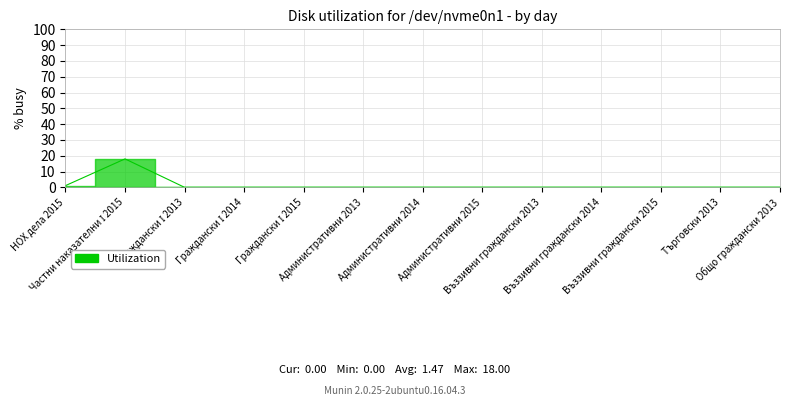

Count the number of categories in the chart.

13